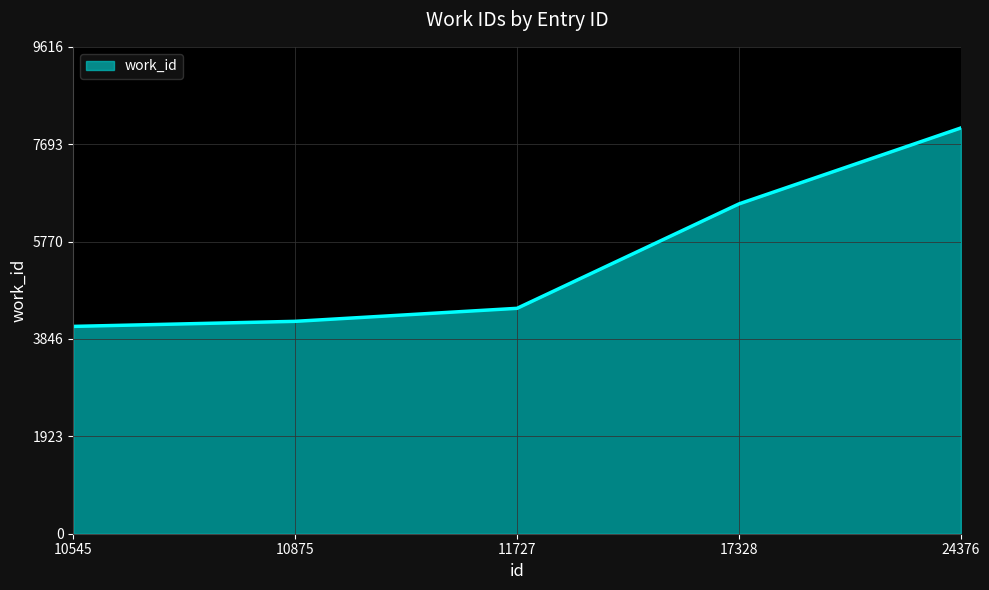

What is the maximum value shown in the chart?

8014